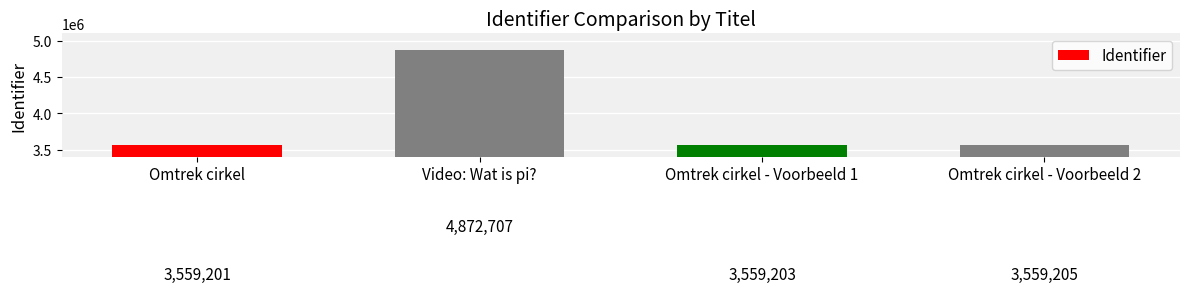

What is the greatest value displayed?

4872707